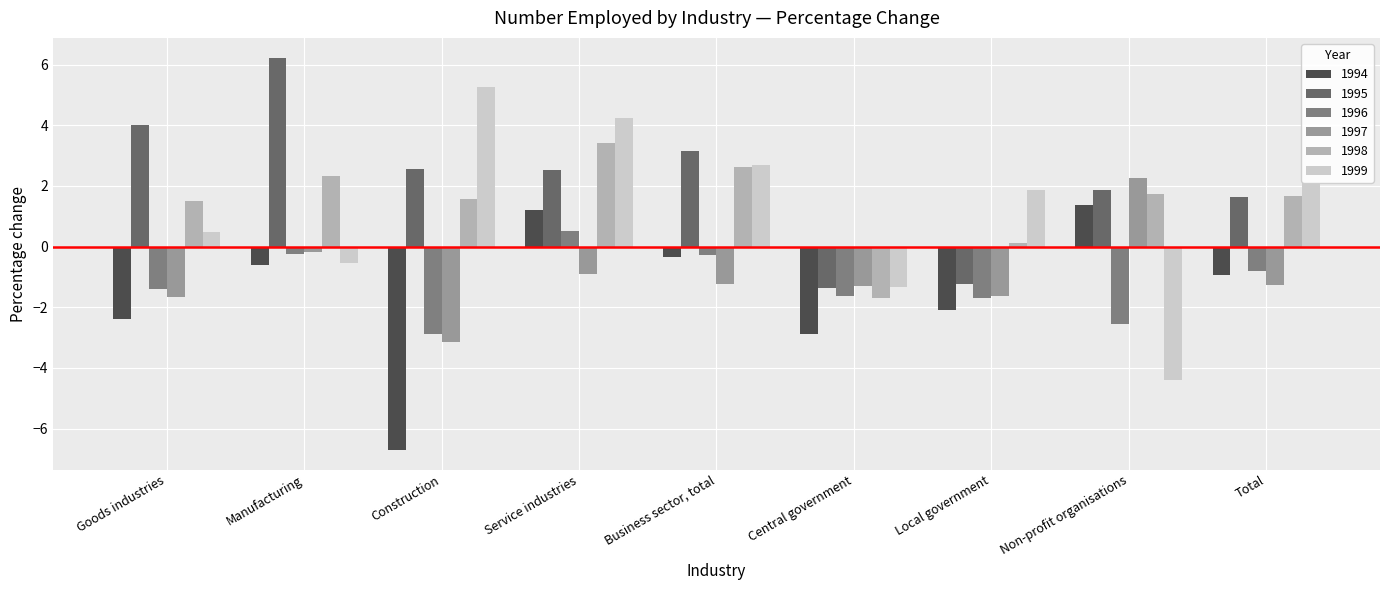

At which category is the sum across all series the highest?

Service industries